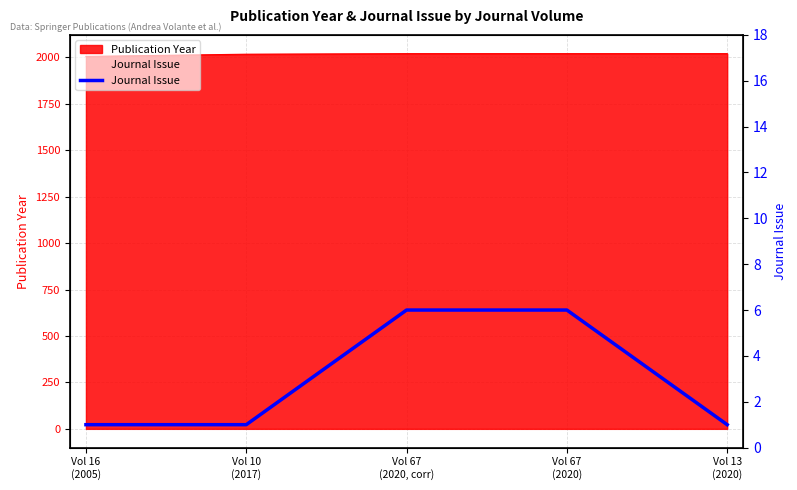

What position from the left is Vol 67
(2020)?

4